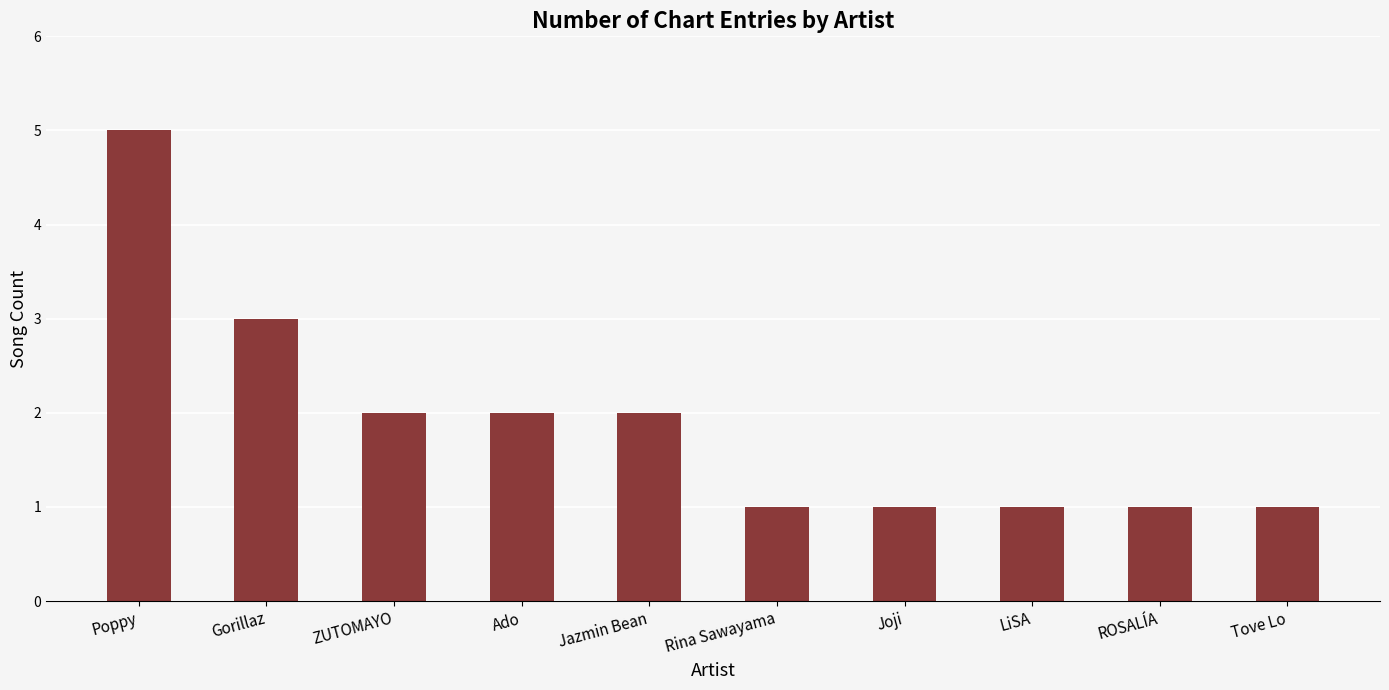

Reading left to right, what are all the values shown in this chart?

Poppy=5	Gorillaz=3	ZUTOMAYO=2	Ado=2	Jazmin Bean=2	Rina Sawayama=1	Joji=1	LiSA=1	ROSALÍA=1	Tove Lo=1